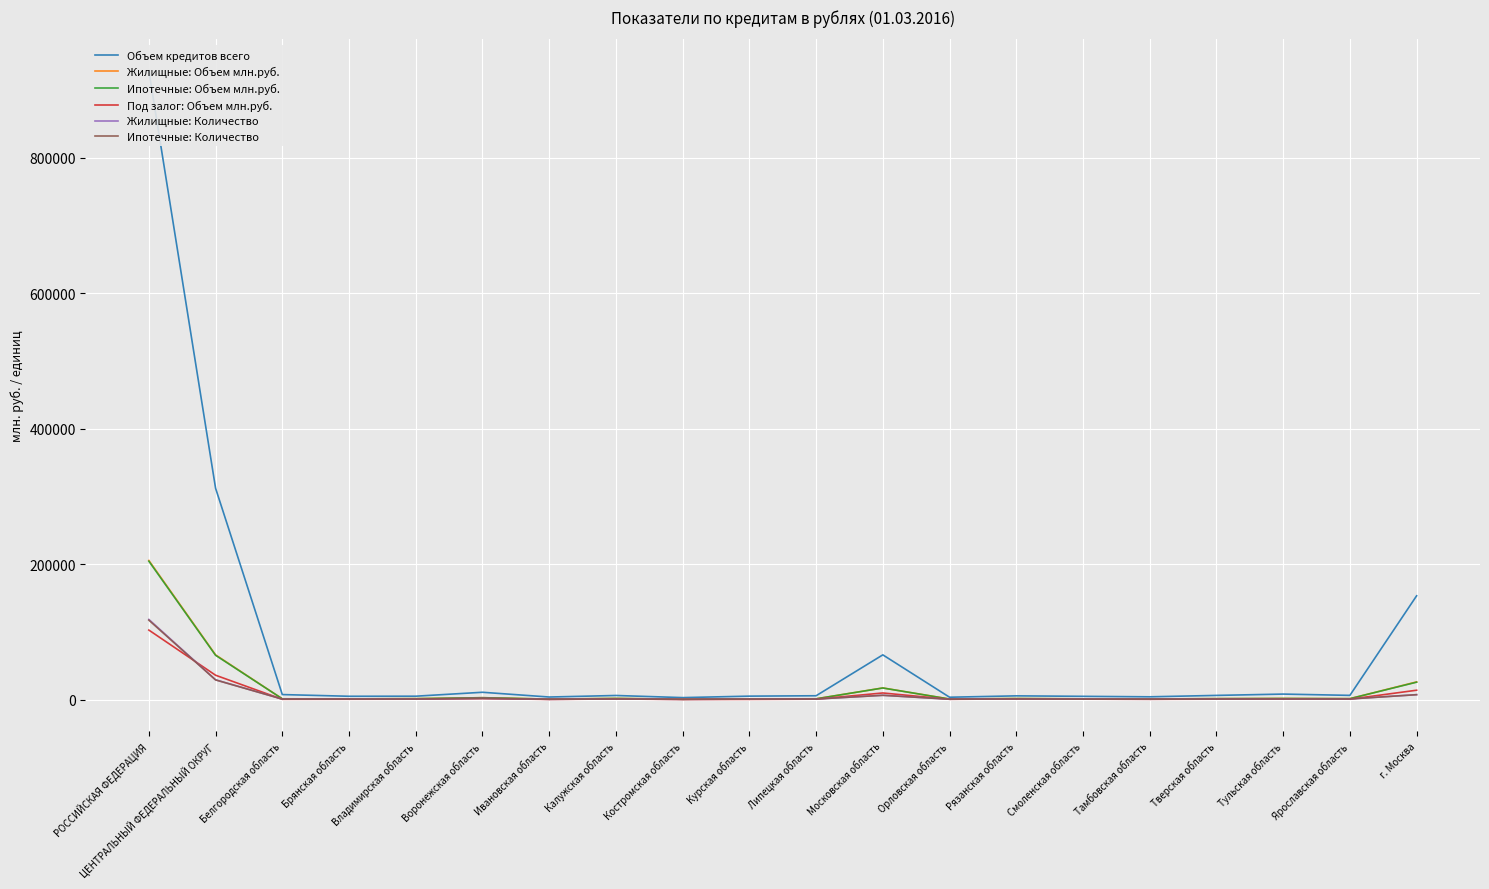

Is the value of Ипотечные: Количество at Рязанская область greater than the value of Жилищные: Количество at г. Москва?

No